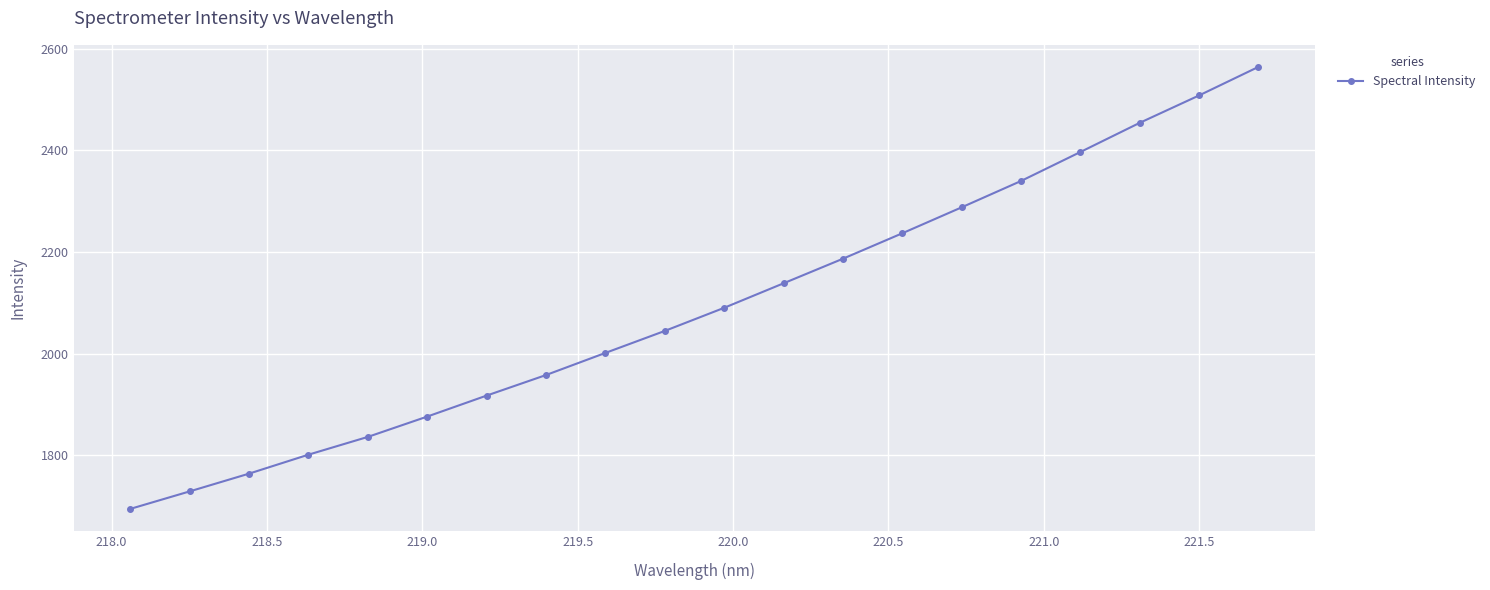

Reading right to left, extract all data points from this chart.

2564.3	2508.1	2454.2	2396.7	2339.7	2287.8	2236.8	2186.6	2138.3	2090.0	2044.5	2001.2	1957.6	1917.1	1875.8	1835.8	1800.8	1763.4	1728.5	1694.0